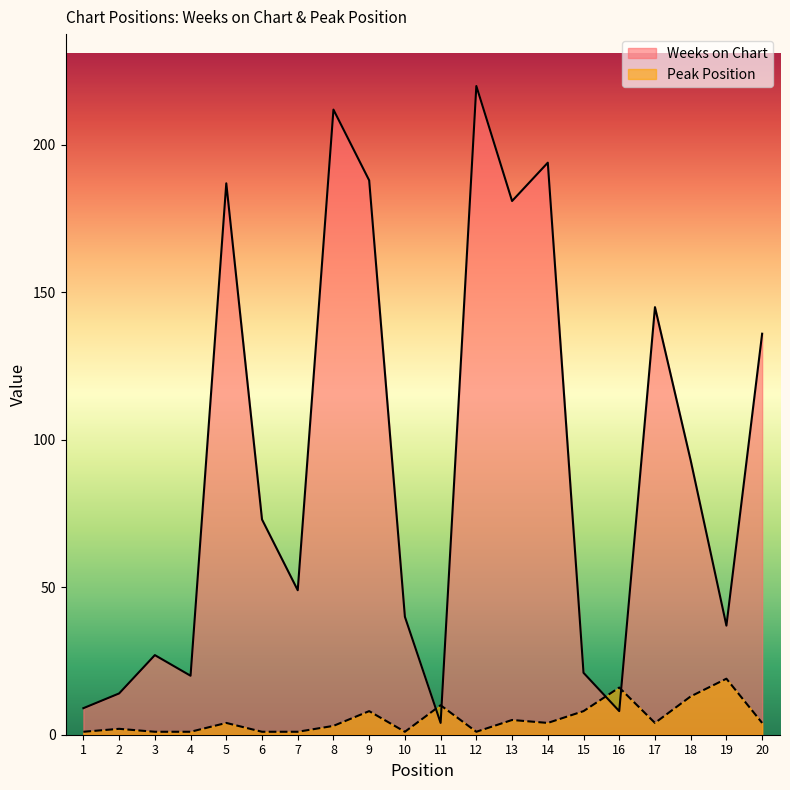

How many values in the Peak Position series exceed 4?

7